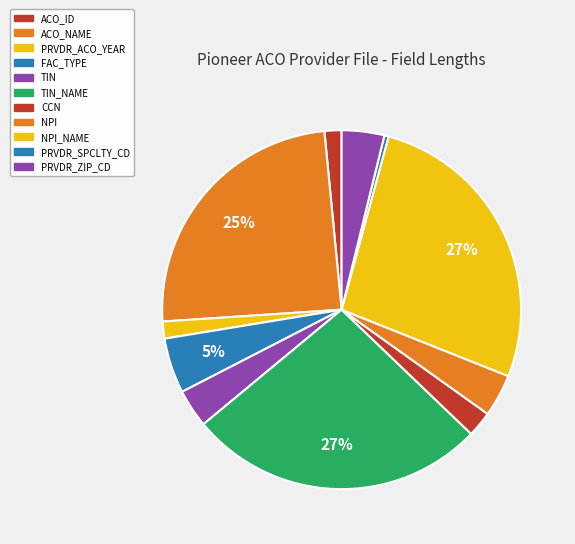

Count the number of slices in the pie.

11